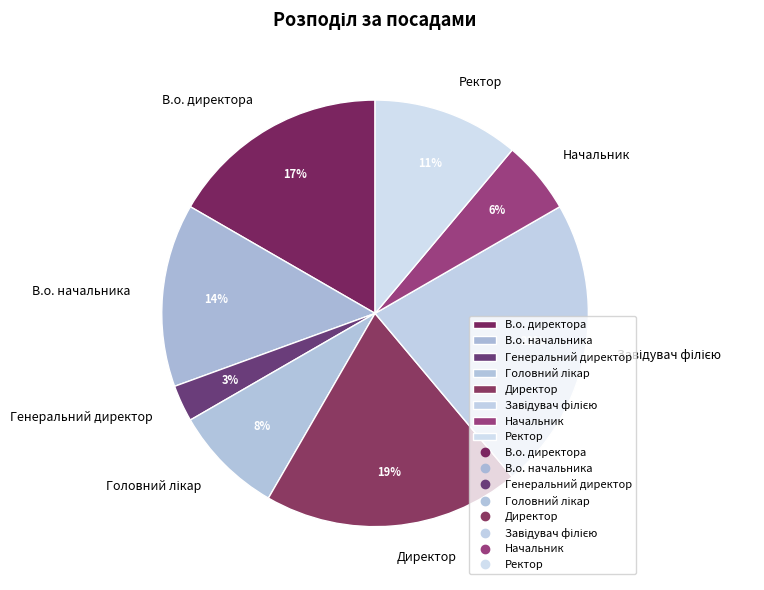

Is the sum of Ректор and В.о. директора greater than half?

No